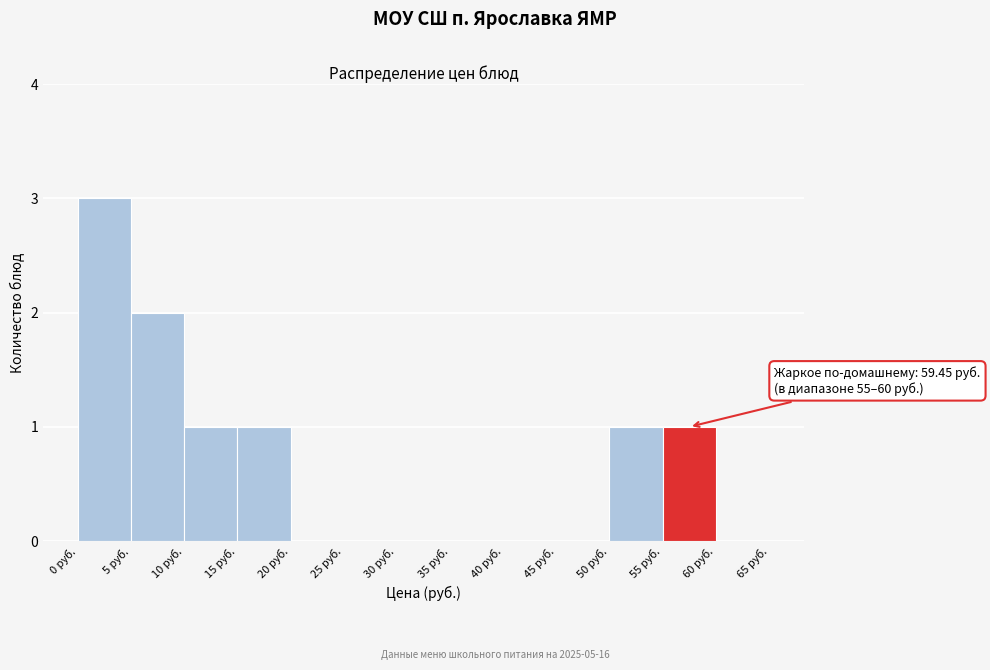

Over which range of the x-axis is the bar tallest?

0 to 5